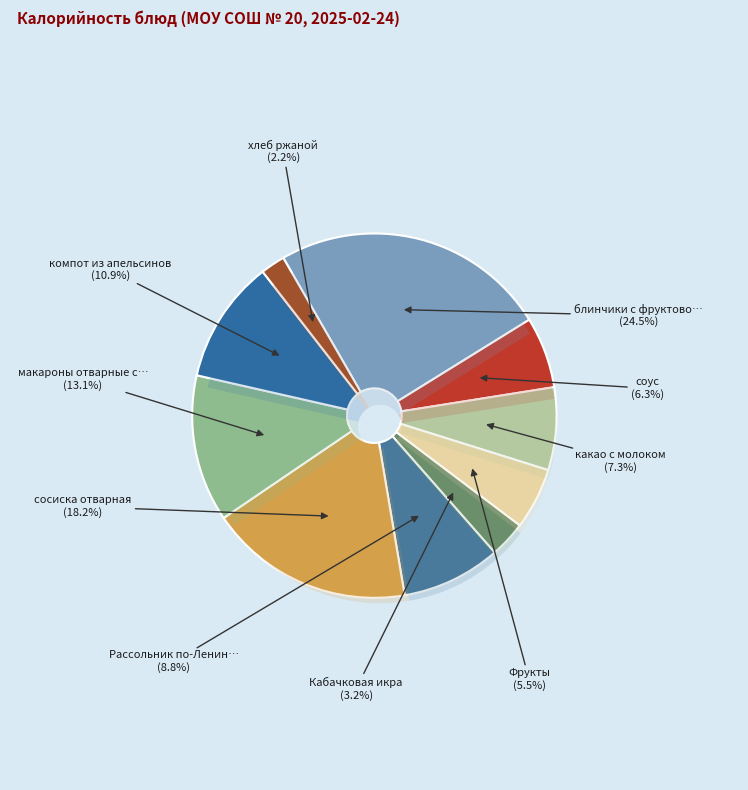

True or false: компот из апельсинов accounts for 11% of the total.

True